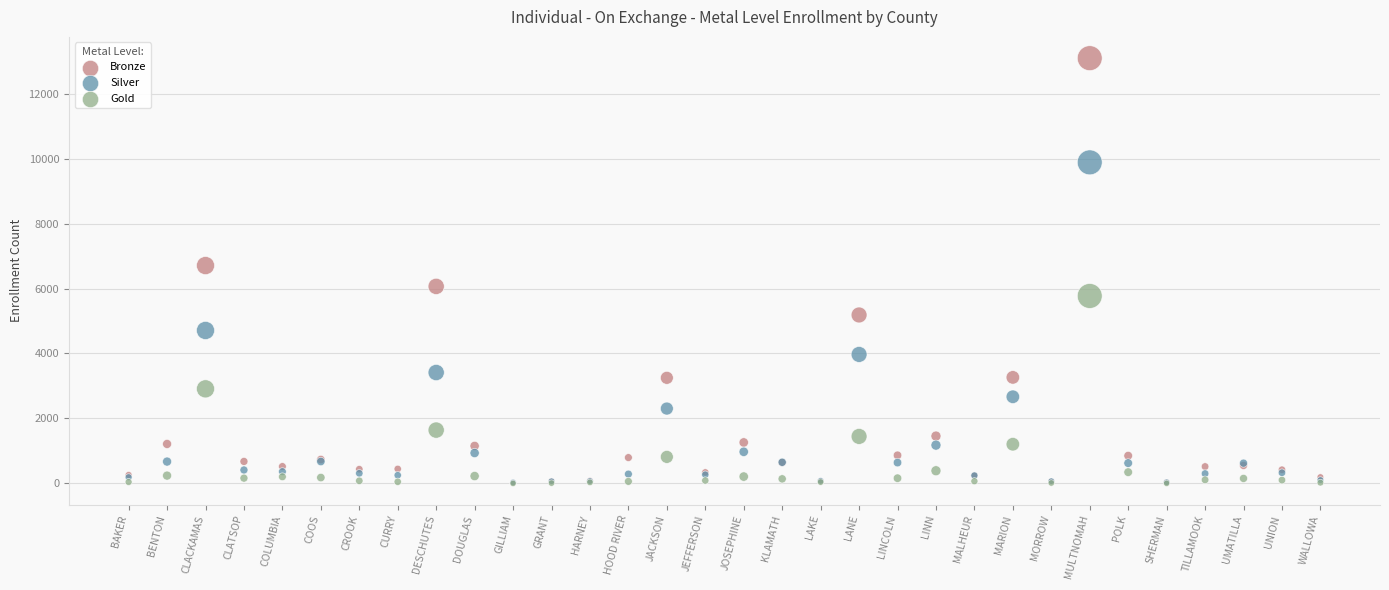

Which series has the widest spread of Y values?

Bronze